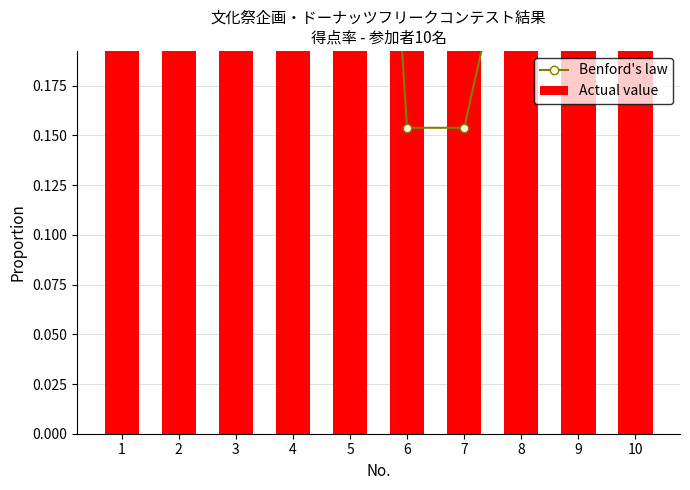

What is the minimum value for Benford's law?

0.2